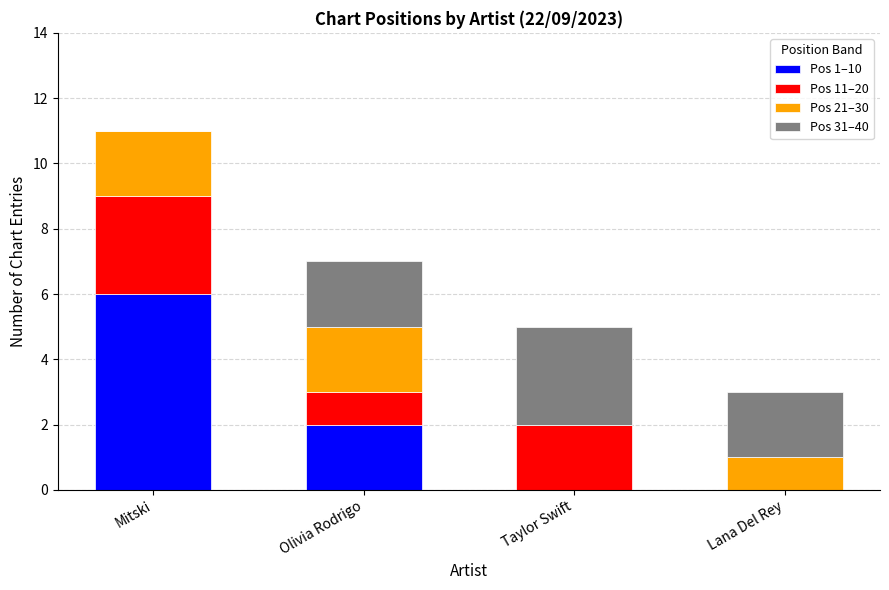

Does the chart contain stacked bars?

Yes